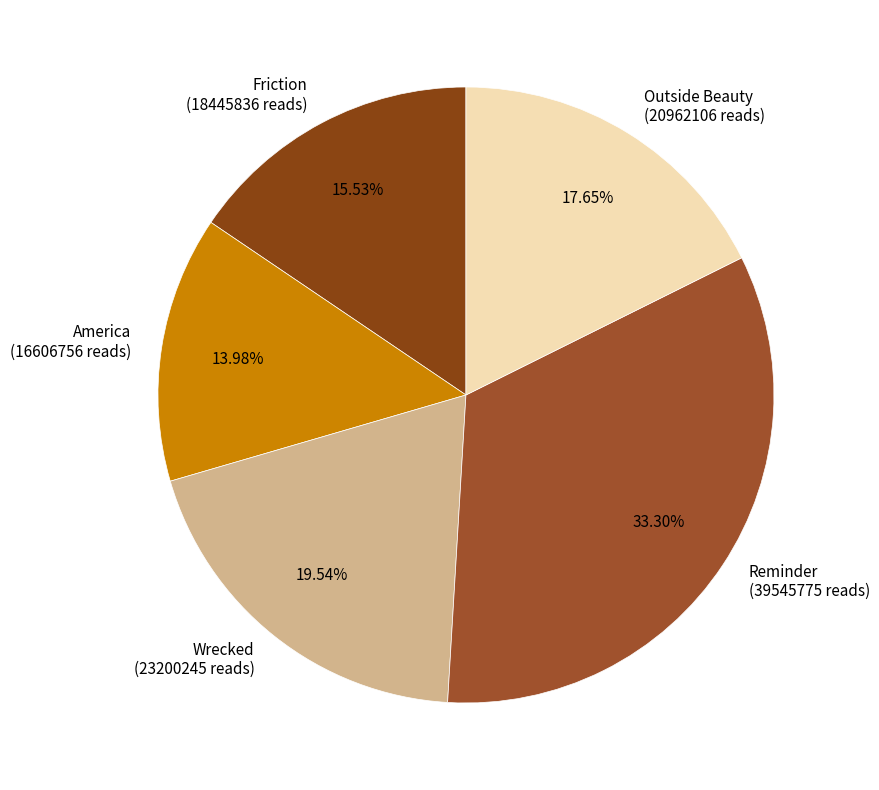

To the nearest percent, what is the difference between the largest and smallest slice percentages?

19%